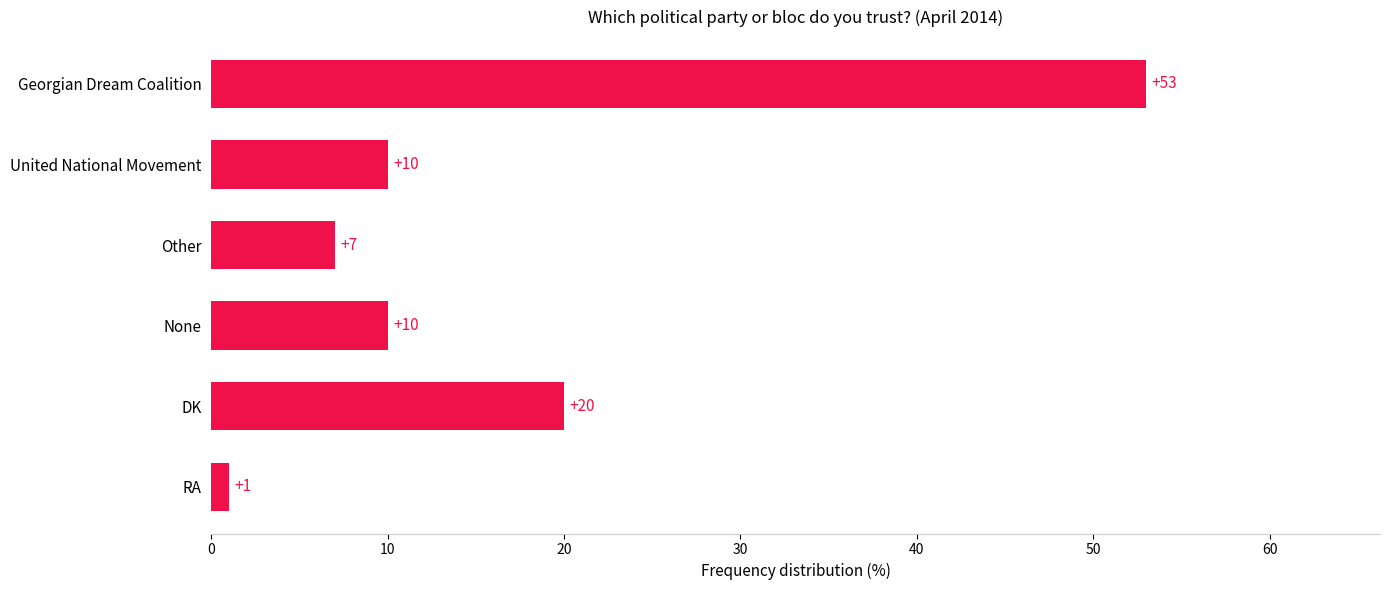

What is the sum of all values?

101